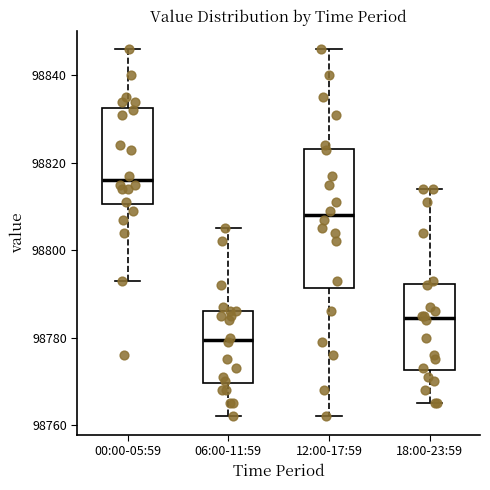

Where is the lower edge of the box for 00:00-05:59 on the y-axis? The values are not printed on the chart, so give them approximately, as read against the axis.

98810